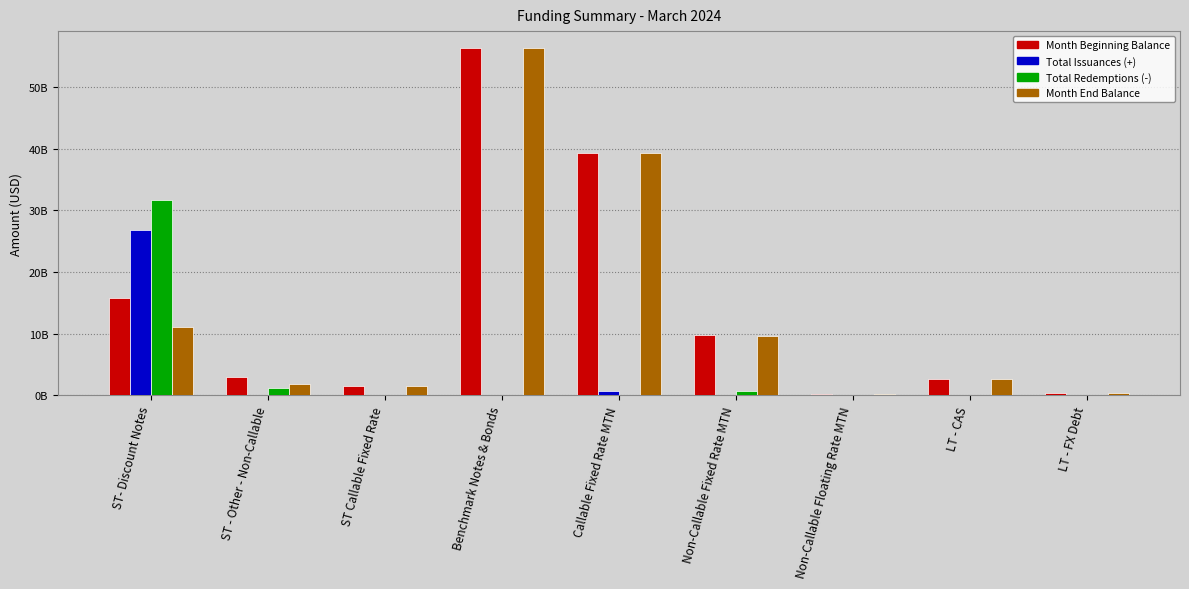

What is the label of the 9th bar from the right?

ST- Discount Notes